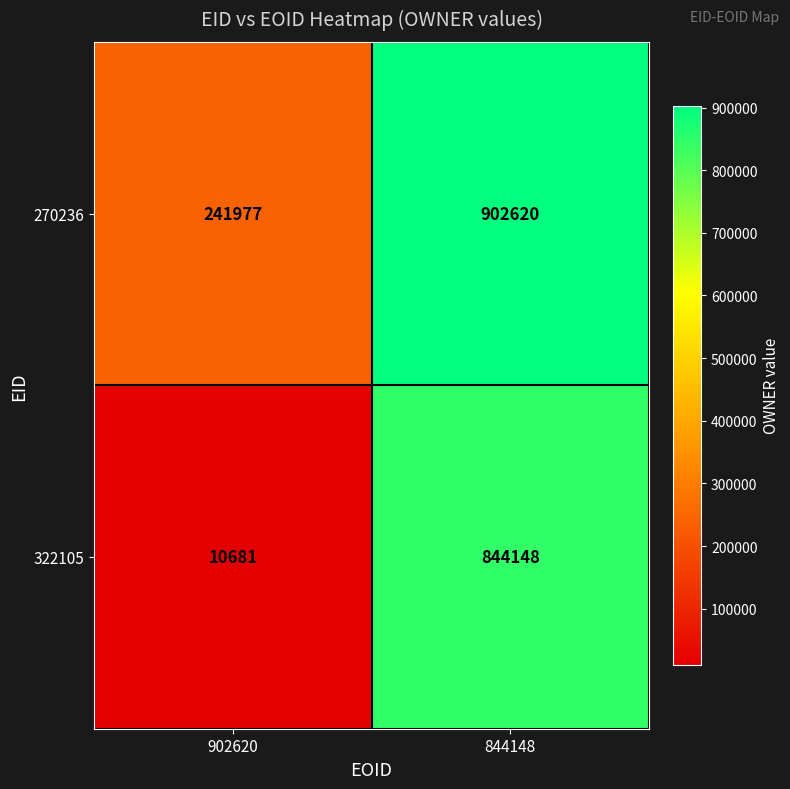

What is the greatest value displayed?

902620